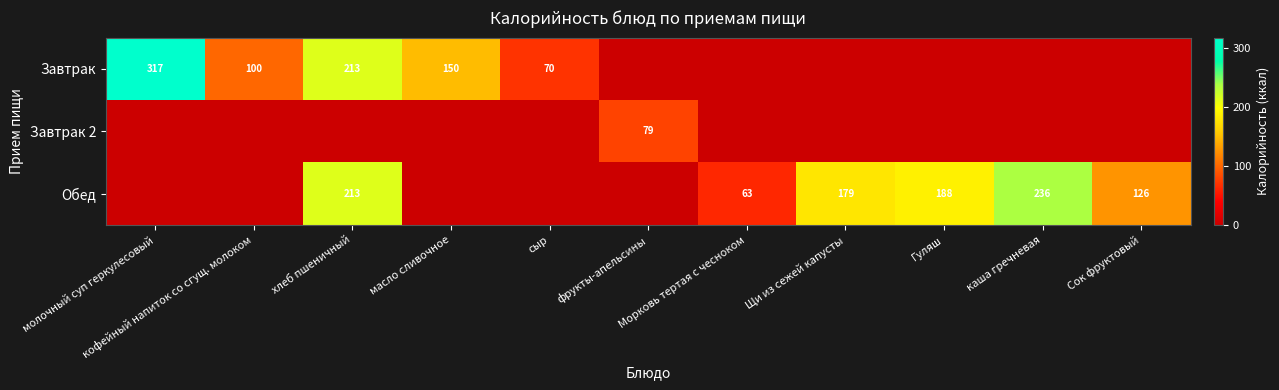

The Обед series shows -149.5 at молочный суп геркулесовый. True or false?

False